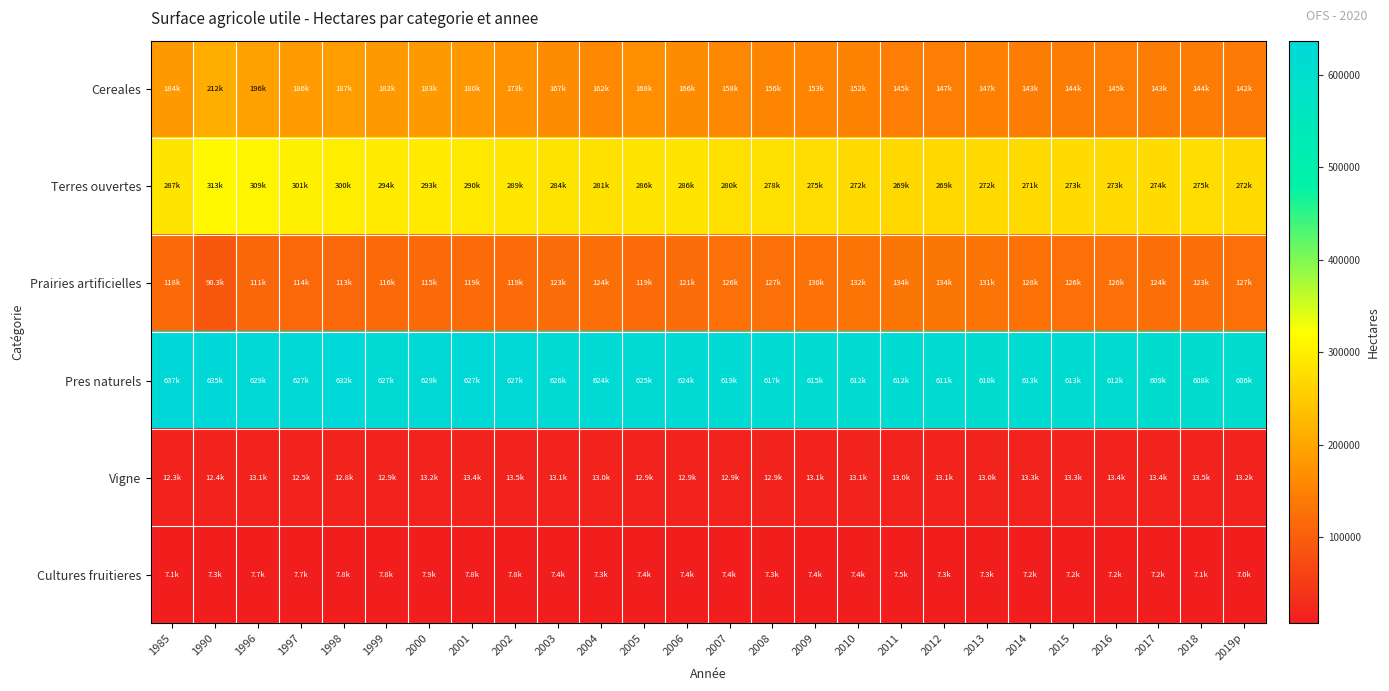

What is the difference between the highest and lowest values at 1999?

619012.3